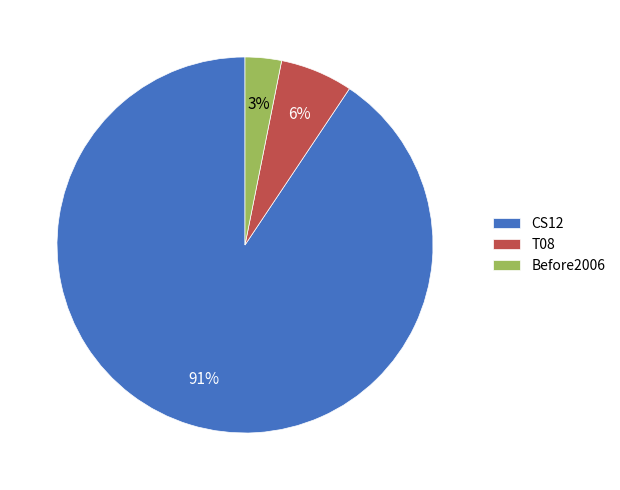

Is it true that CS12 is 91% of the pie?

True